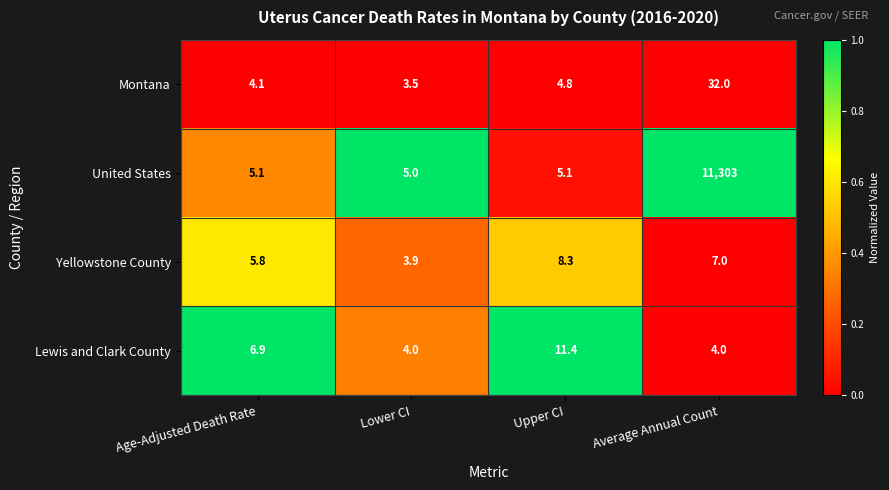

True or false: Yellowstone County has a value of 5.8 at Age-Adjusted Death Rate.

True